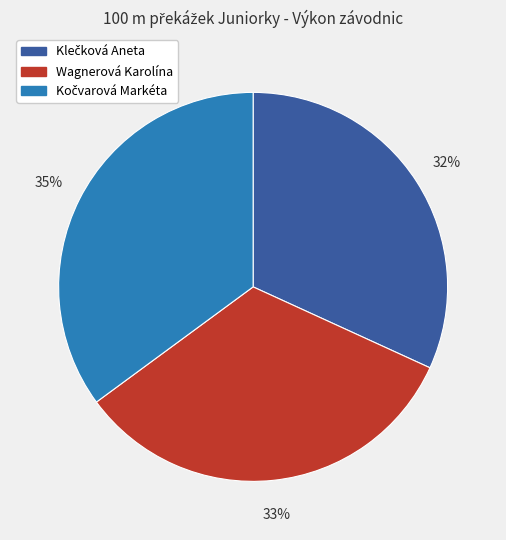

To the nearest percent, what percentage of the pie is Wagnerová Karolína?

33%